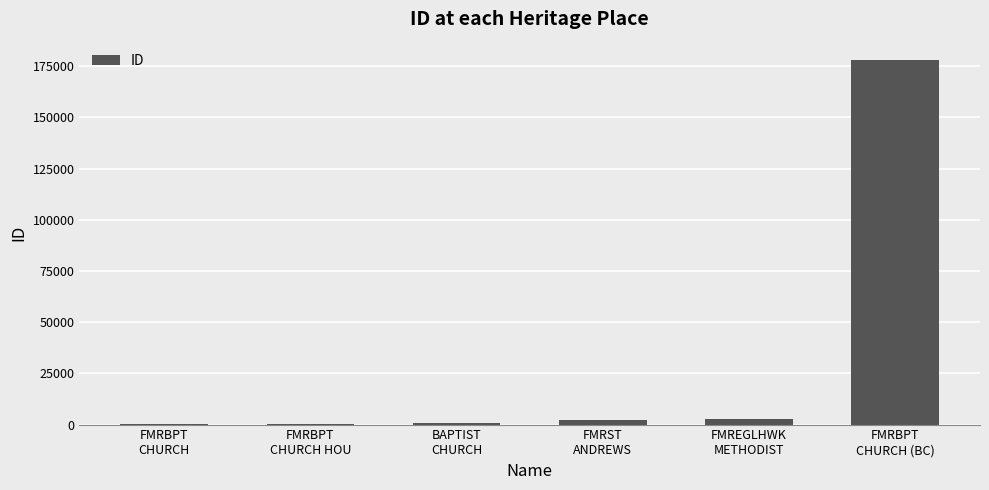

What is the sum of all values?

183821